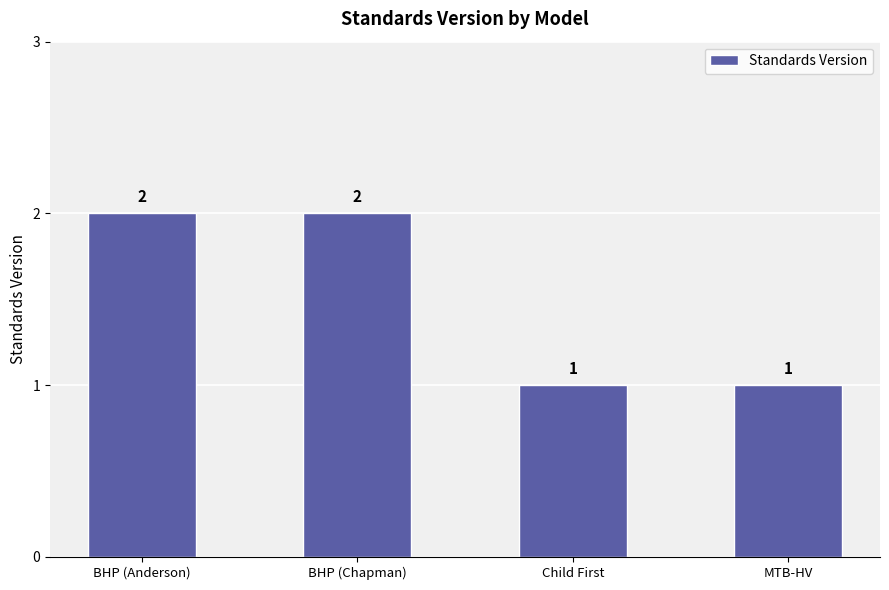

What is the ratio of the value at Child First to the value at BHP (Chapman)?

0.5